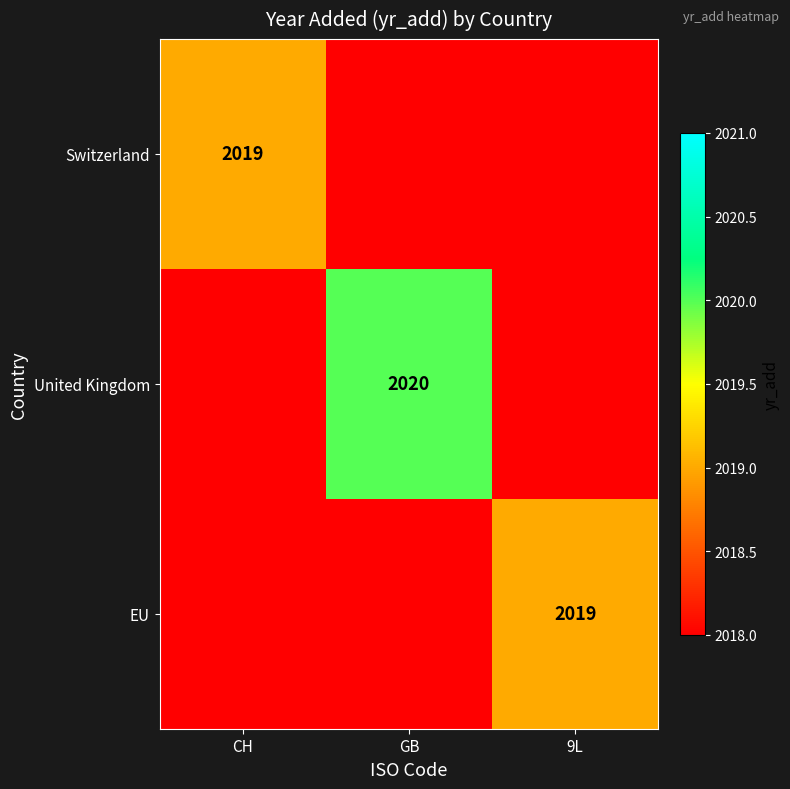

The value of United Kingdom at GB is 2020. True or false?

True